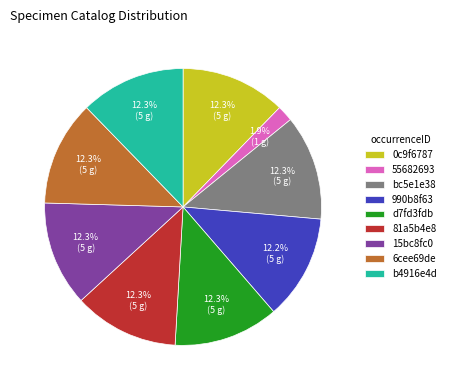

What is the smallest slice in the pie chart?

55682693